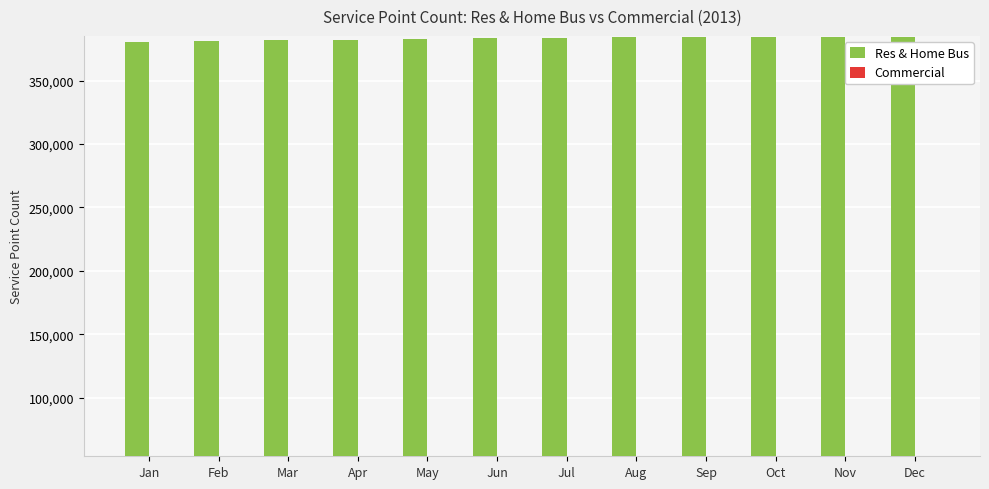

At how many categories does at least one series exceed 120746?

12